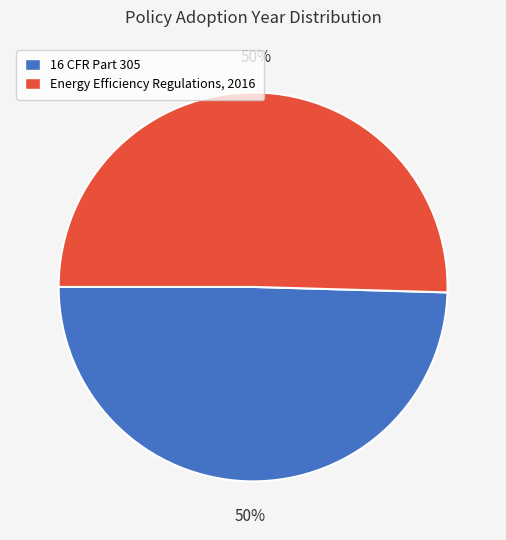

How many slices are in this pie chart?

2